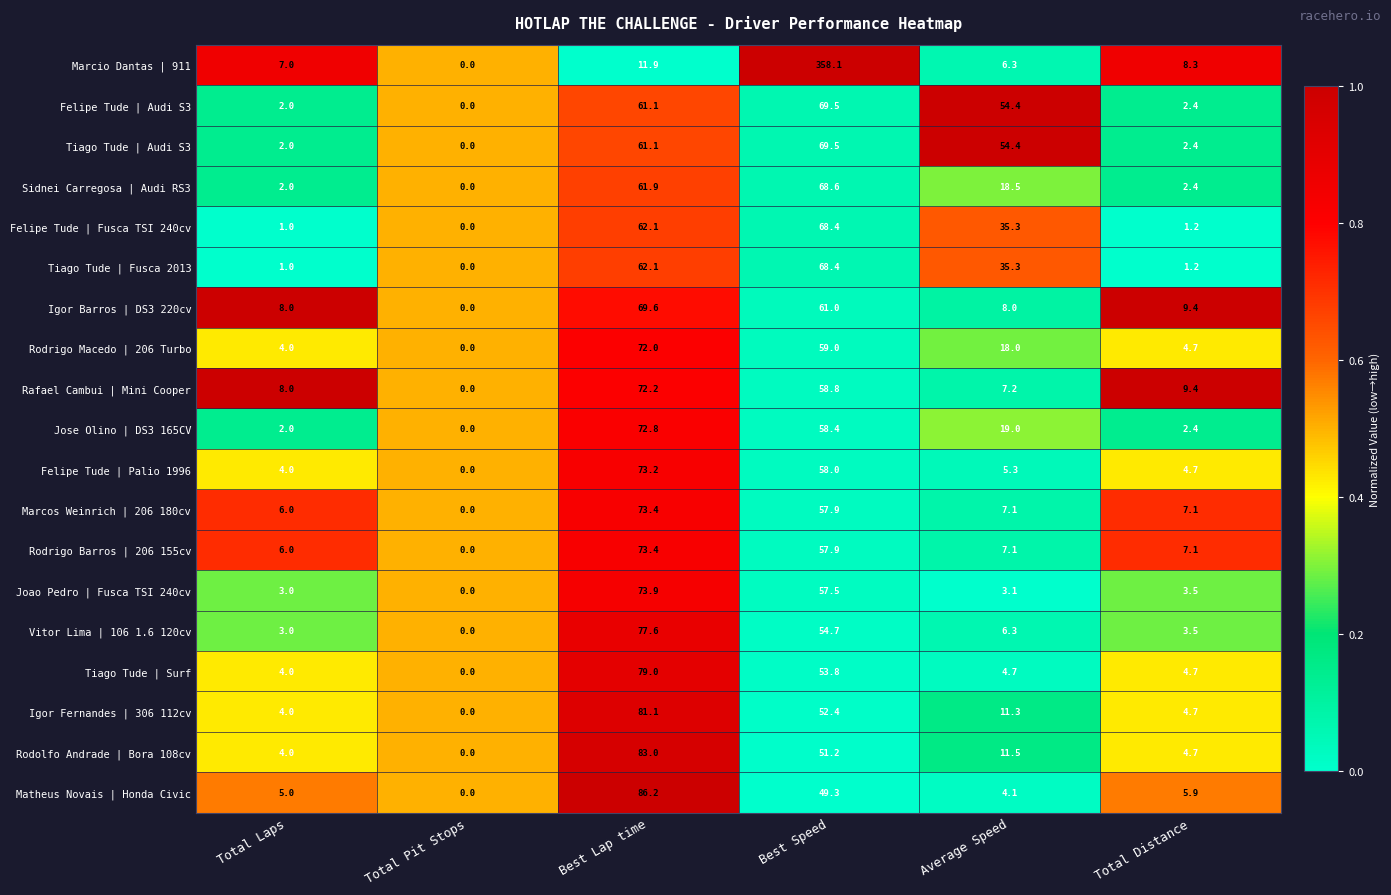

Where is Marcio Dantas | 911 nearest to the value 179?

Best Lap time